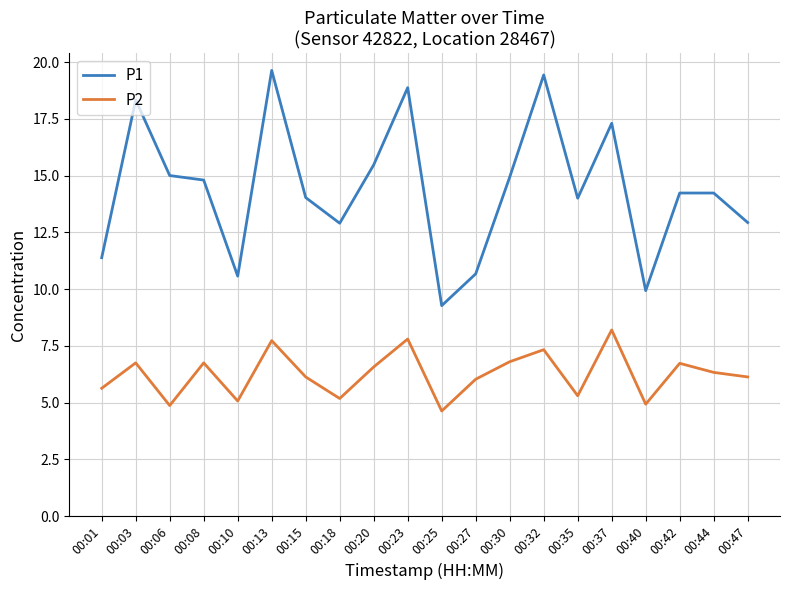

True or false: P2 has more than 2 interior local peaks.

True